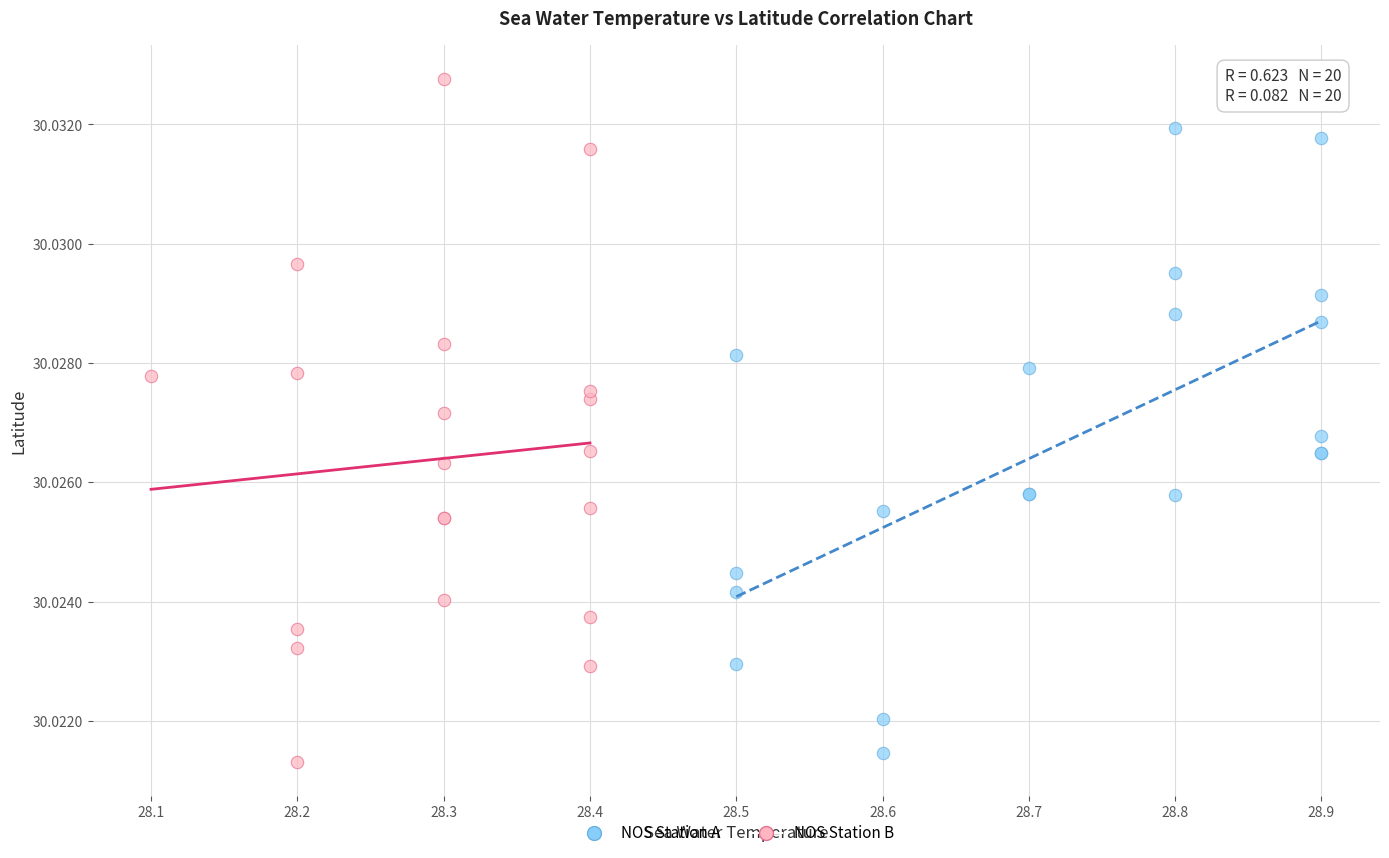

Which series contains the highest Y value?

NOS Station B